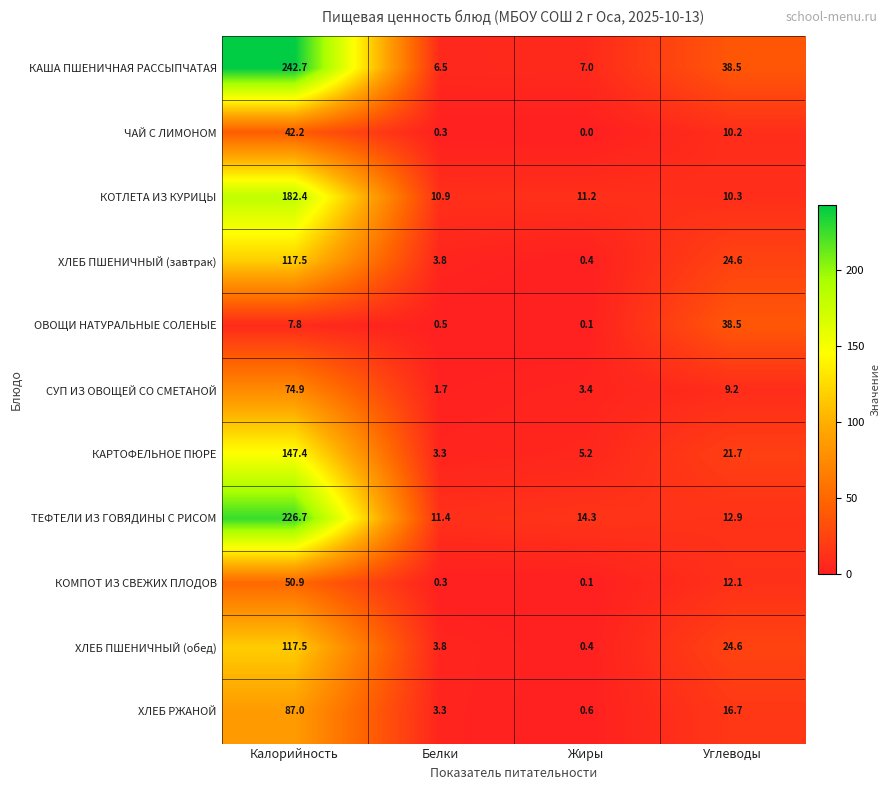

Where is ХЛЕБ РЖАНОЙ nearest to the value 43?

Углеводы